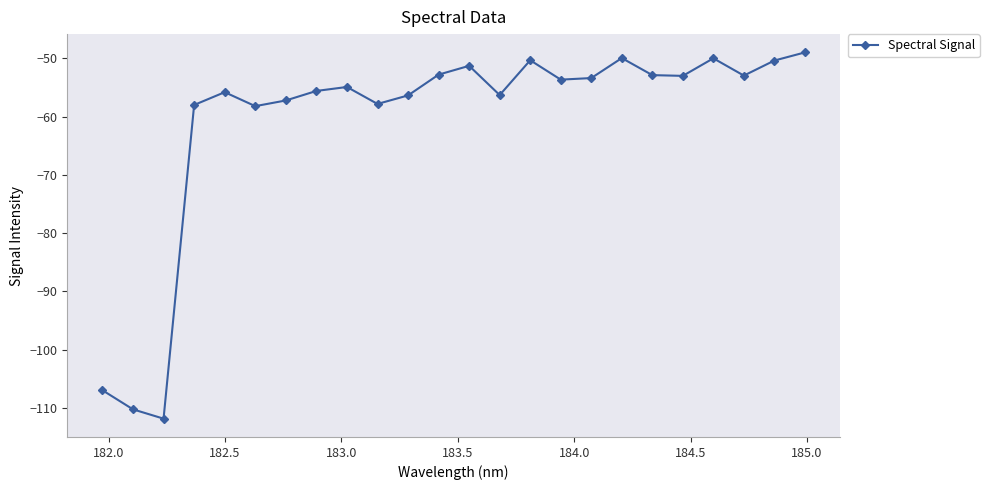

How many points are lower than both their immediate neighbors (excluding endpoints)?

7